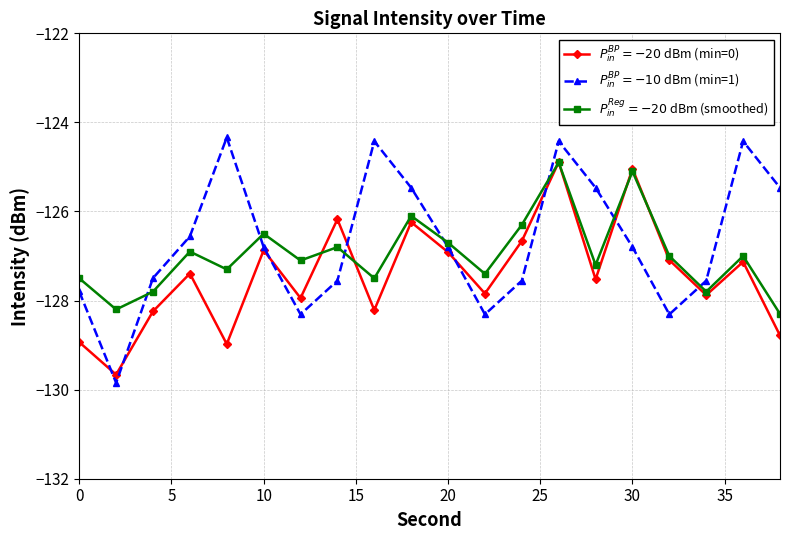

What is the greatest value displayed?

-124.3